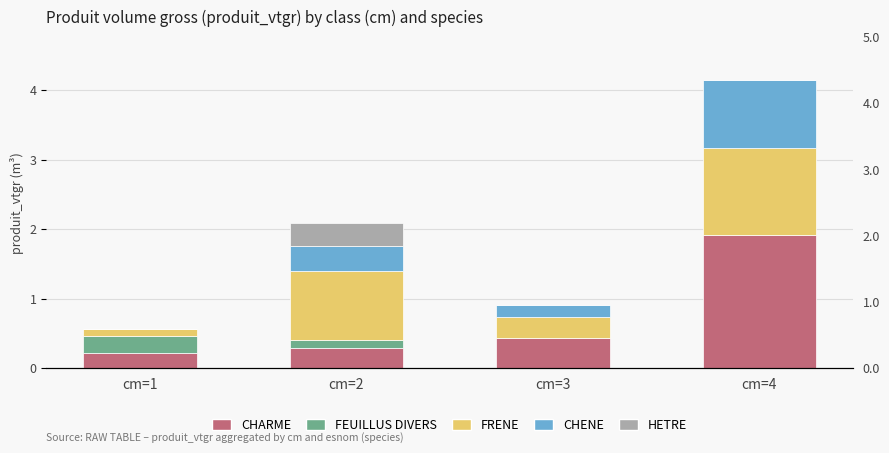

How many bars are there in each group?

5